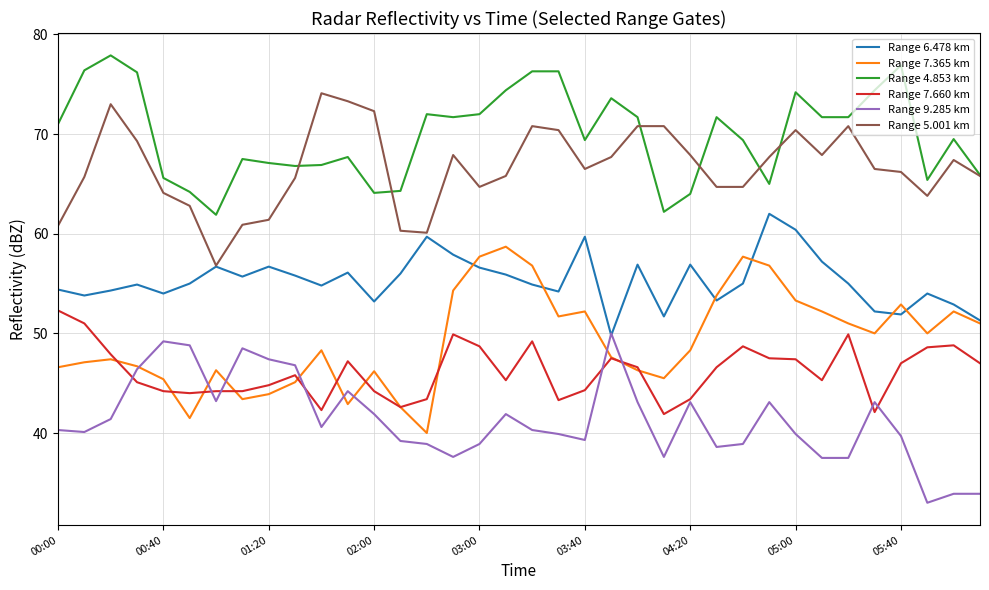

True or false: Range 7.660 km has more than 2 points higher than both neighbors.

True